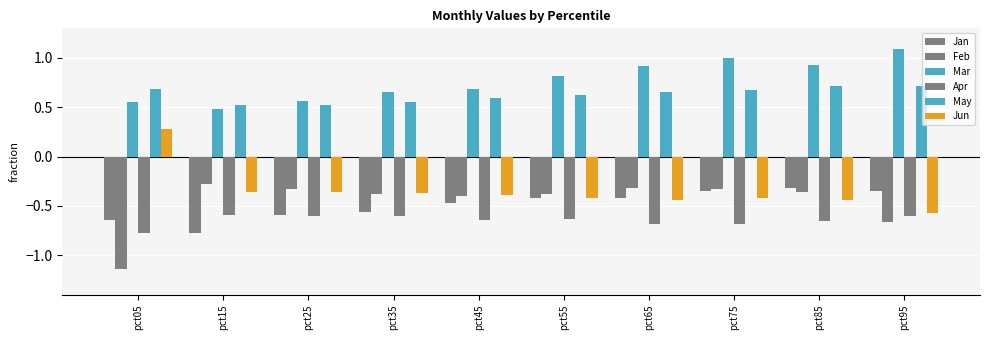

What is the spread (max minus min) of values at pct25?

1.2